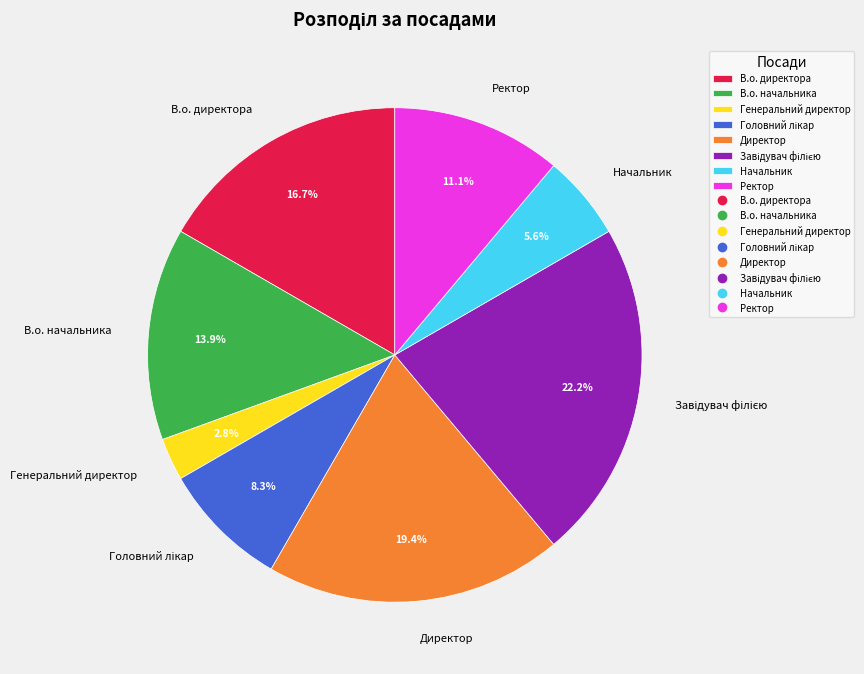

Combined, do Директор and Начальник account for over 50%?

No